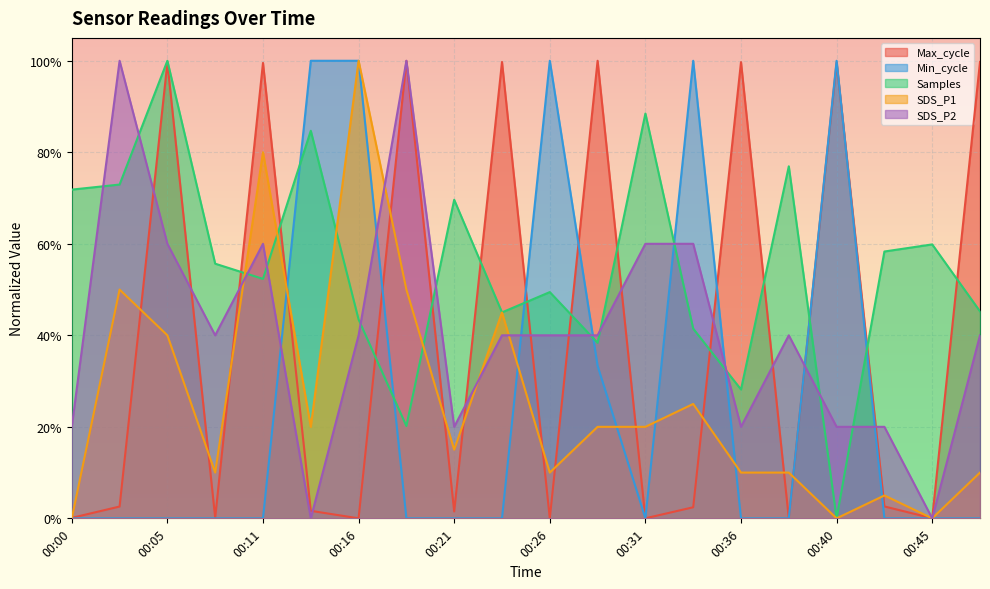

What is the approximate value of Samples at 00:26?

0.5